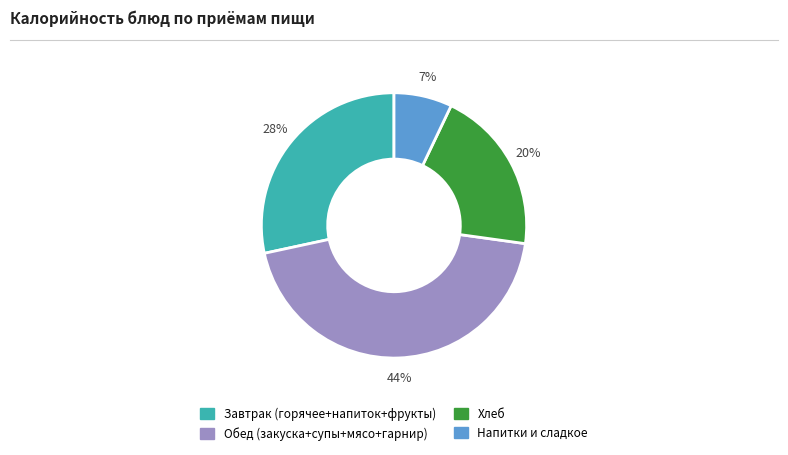

Does any single category account for the majority?

No